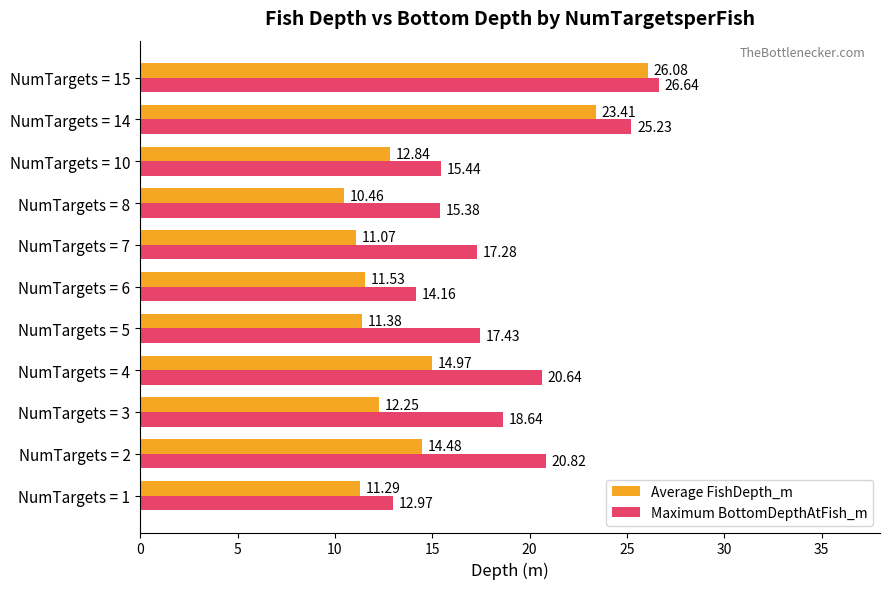

Which series has the widest spread of values?

Average FishDepth_m